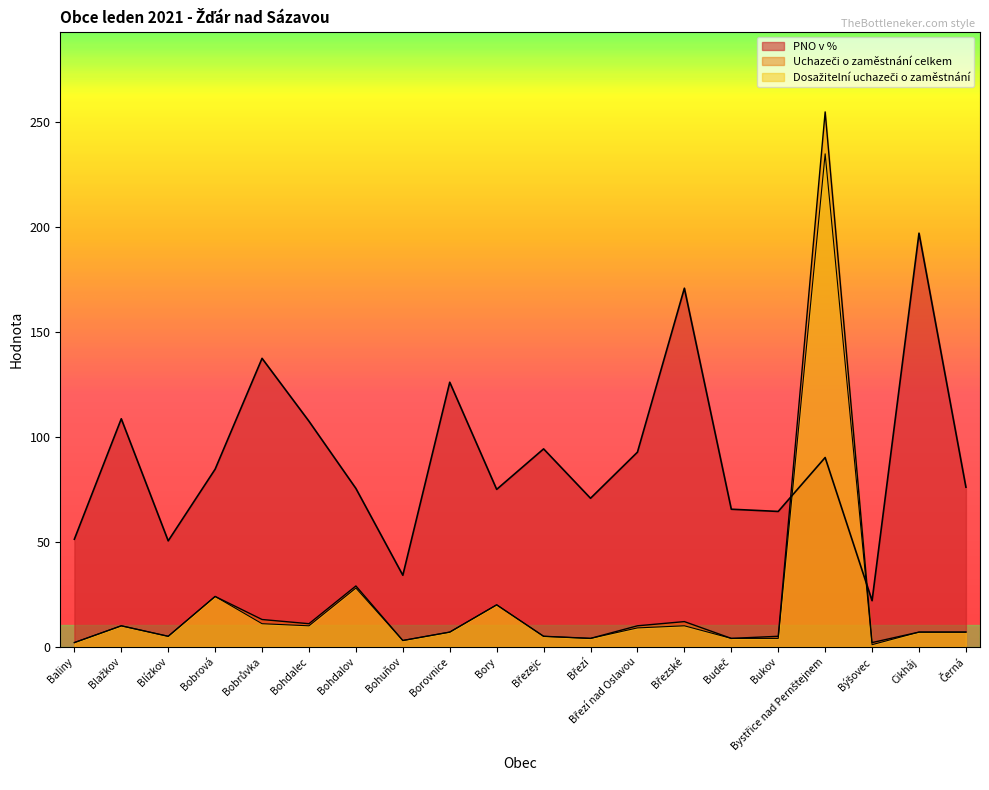

What is the difference between the maximum and second lowest values in the Dosažitelní uchazeči o zaměstnání series?

233.0